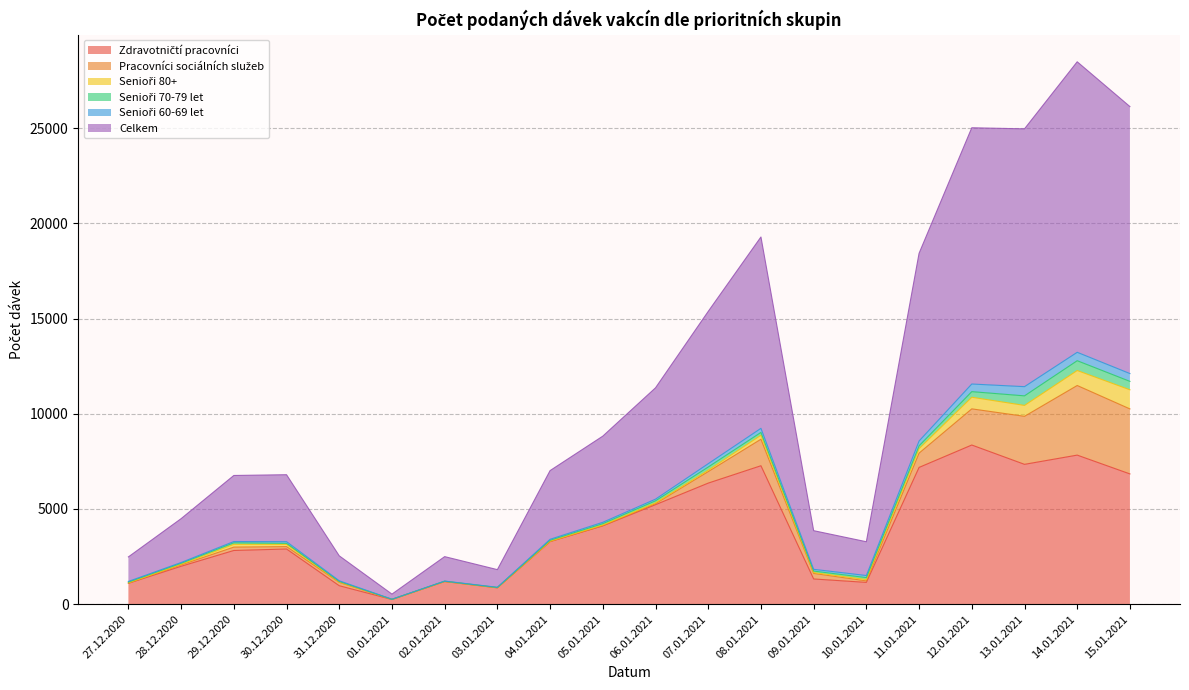

Read the Zdravotničtí pracovníci value at 31.12.2020, to the nearest 50.

950